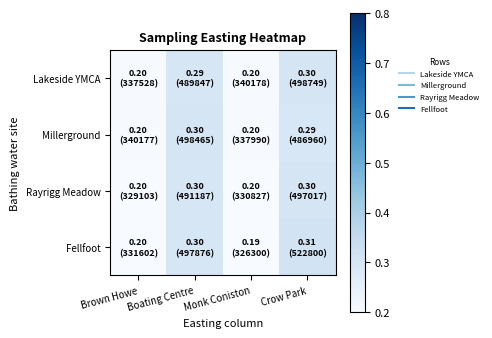

Which category has the highest value across all series?

Crow Park